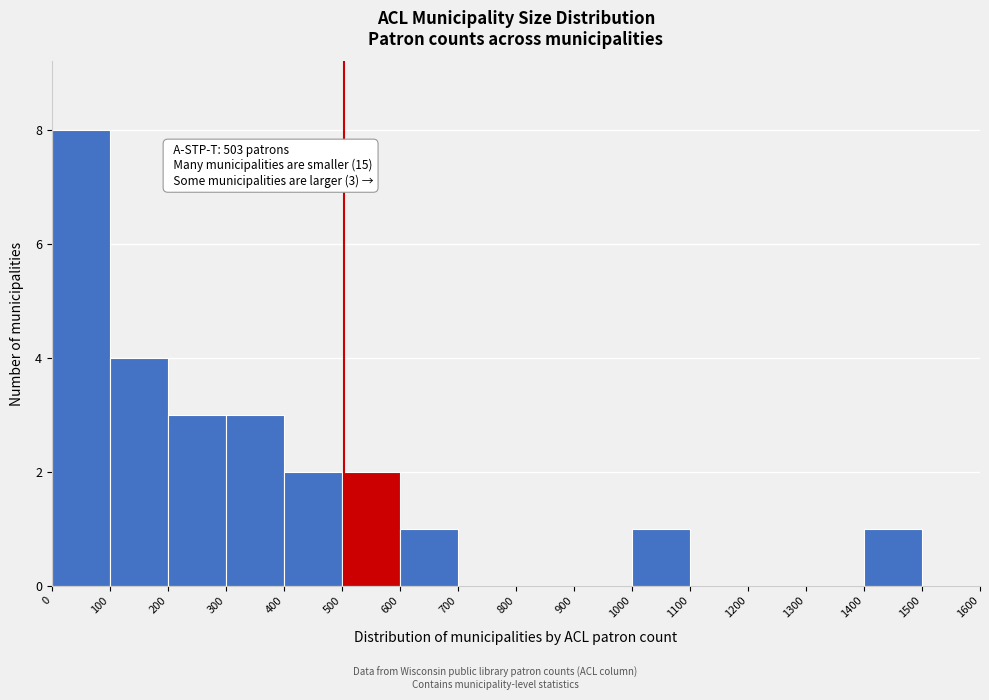

Over which range of the x-axis is the bar tallest?

0 to 100